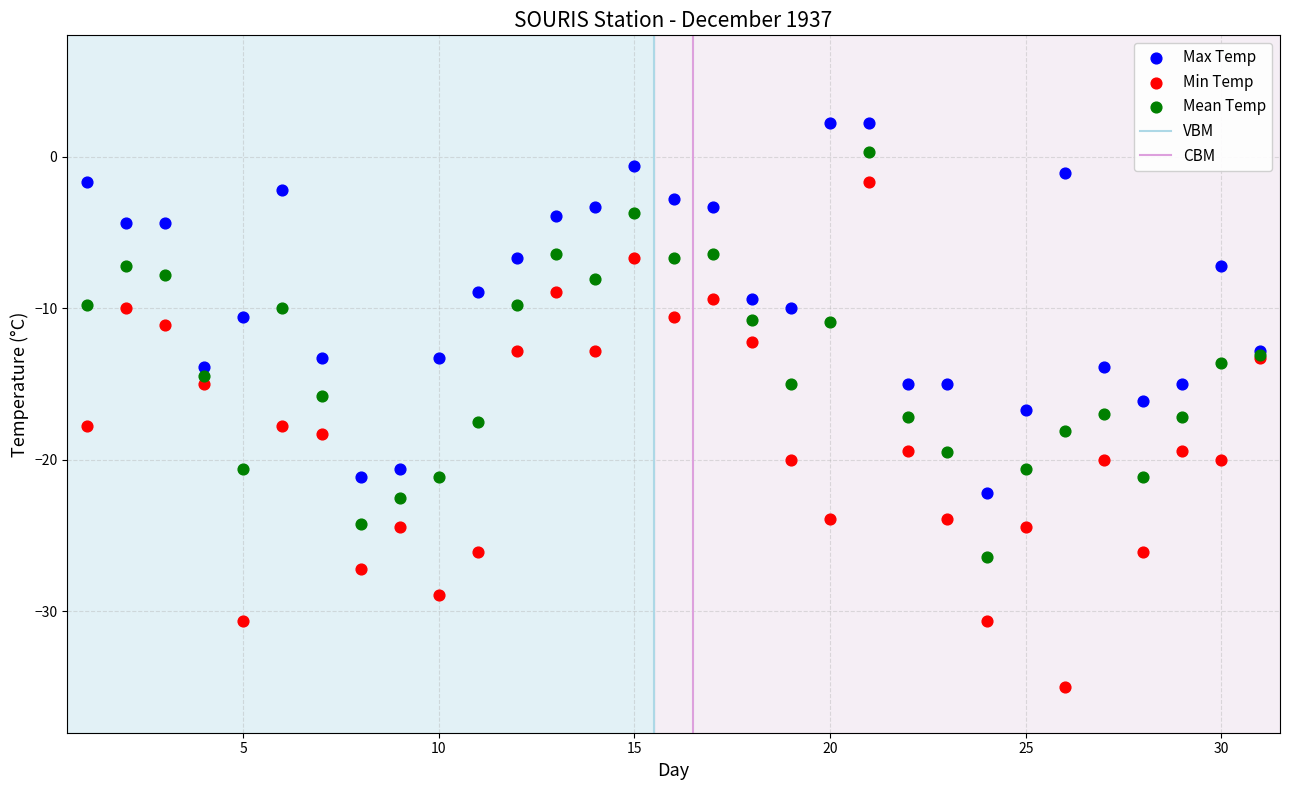

Which series has the widest spread of Y values?

Min Temp